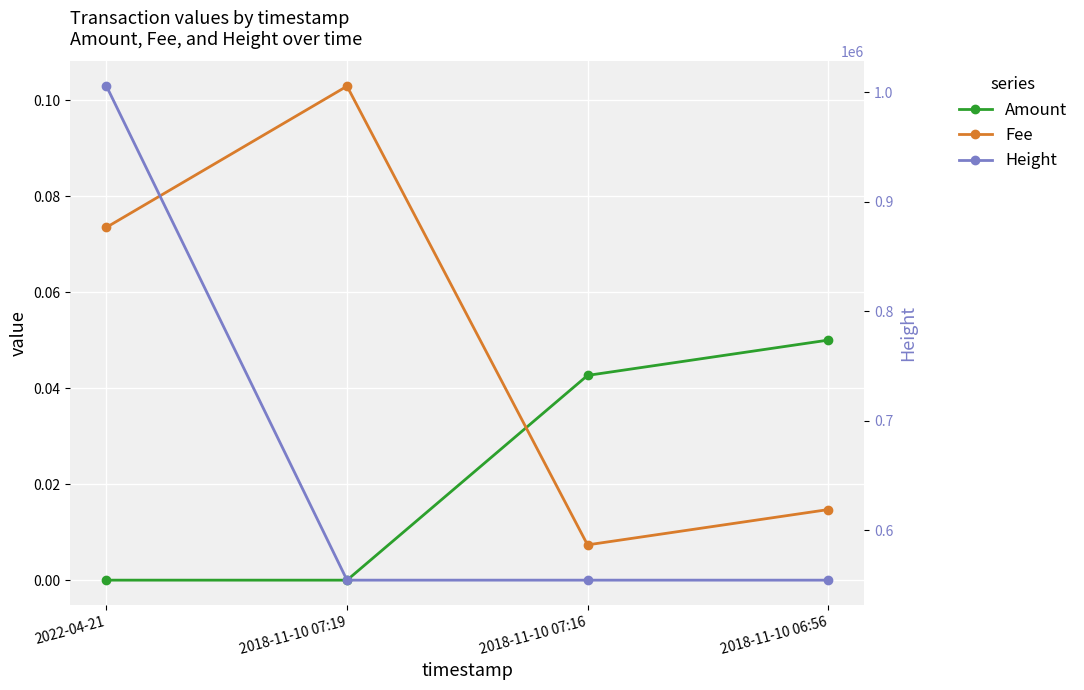

The value of Height at 2018-11-10 06:56 is 554457.0. True or false?

True